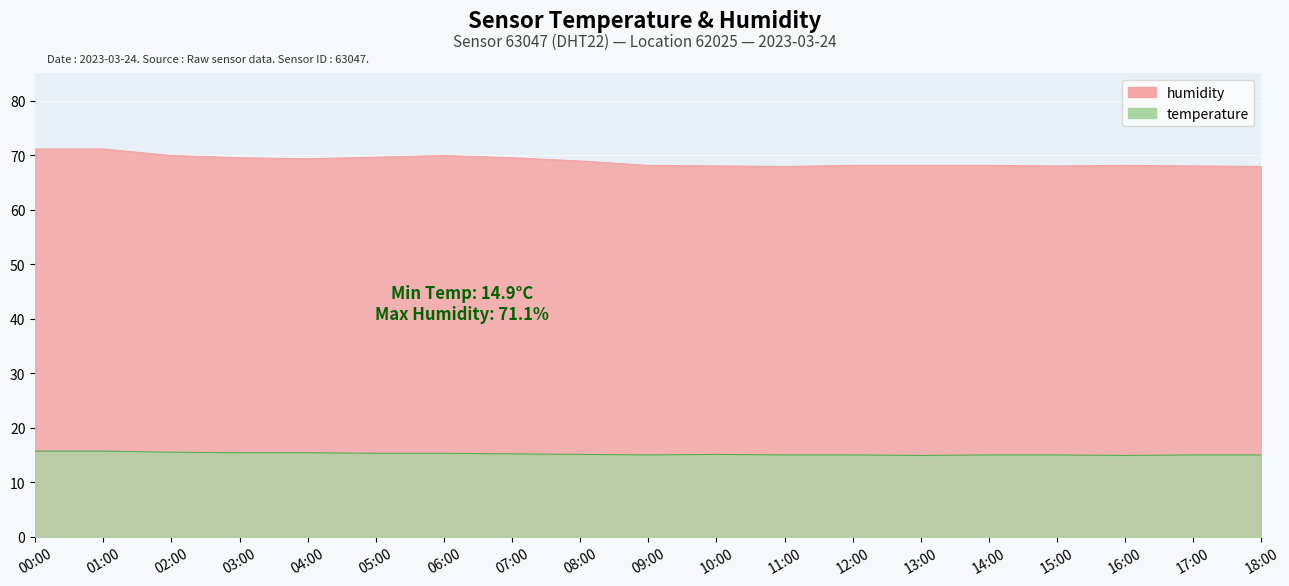

Rank the series by their average value, from lowest to highest.

temperature, humidity